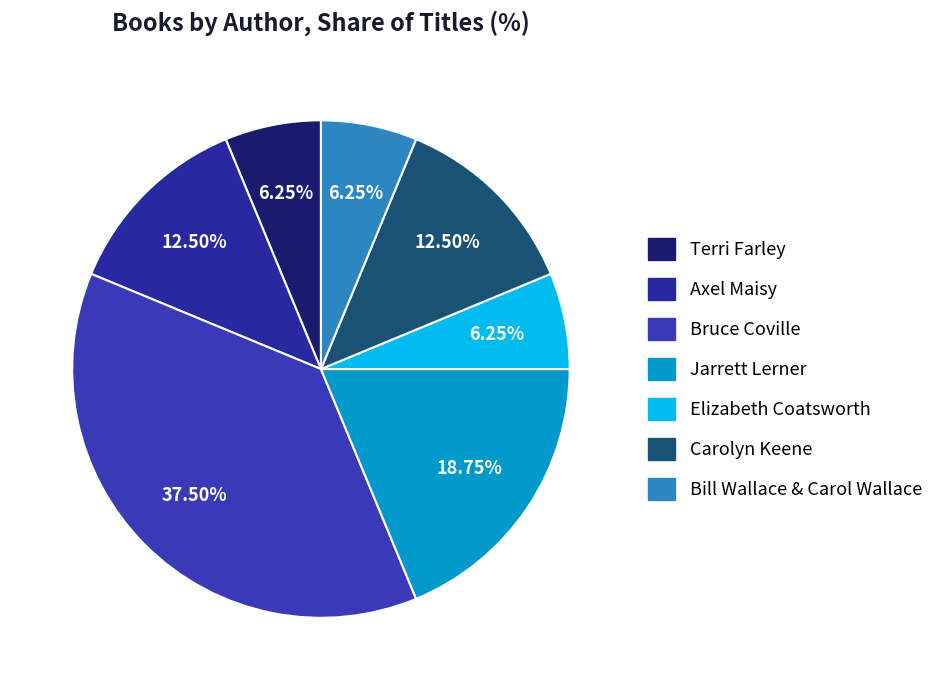

Rank the categories by value from highest to lowest.

Bruce Coville, Jarrett Lerner, Axel Maisy, Carolyn Keene, Terri Farley, Elizabeth Coatsworth, Bill Wallace & Carol Wallace